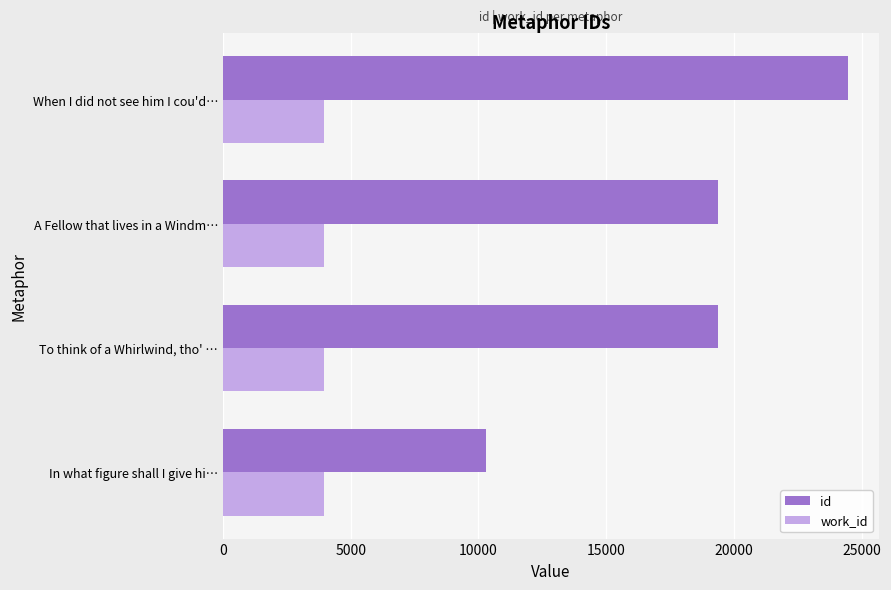

Count the number of data series in this chart.

2